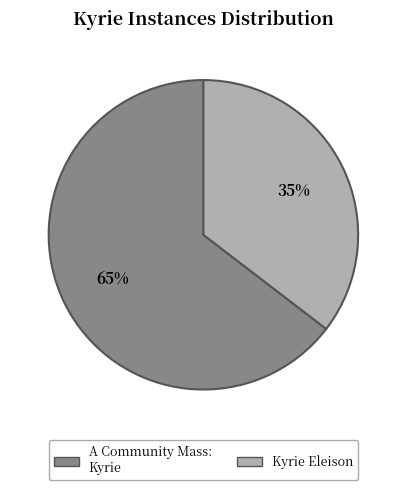

Do A Community Mass: Kyrie and Kyrie Eleison together represent more than half of the pie?

Yes